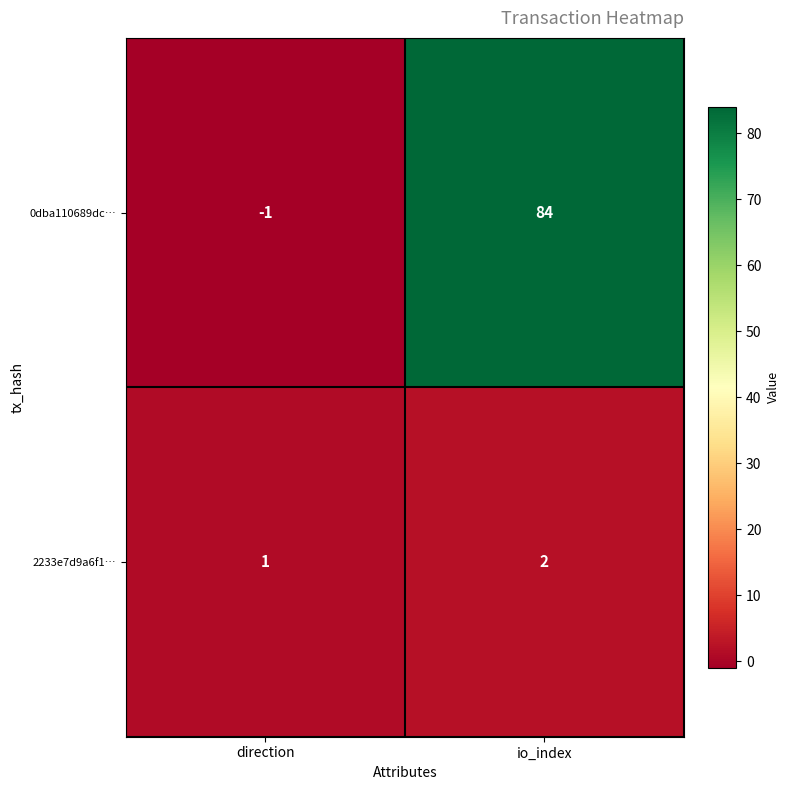

Which series has the largest range (max minus min)?

0dba110689dc…